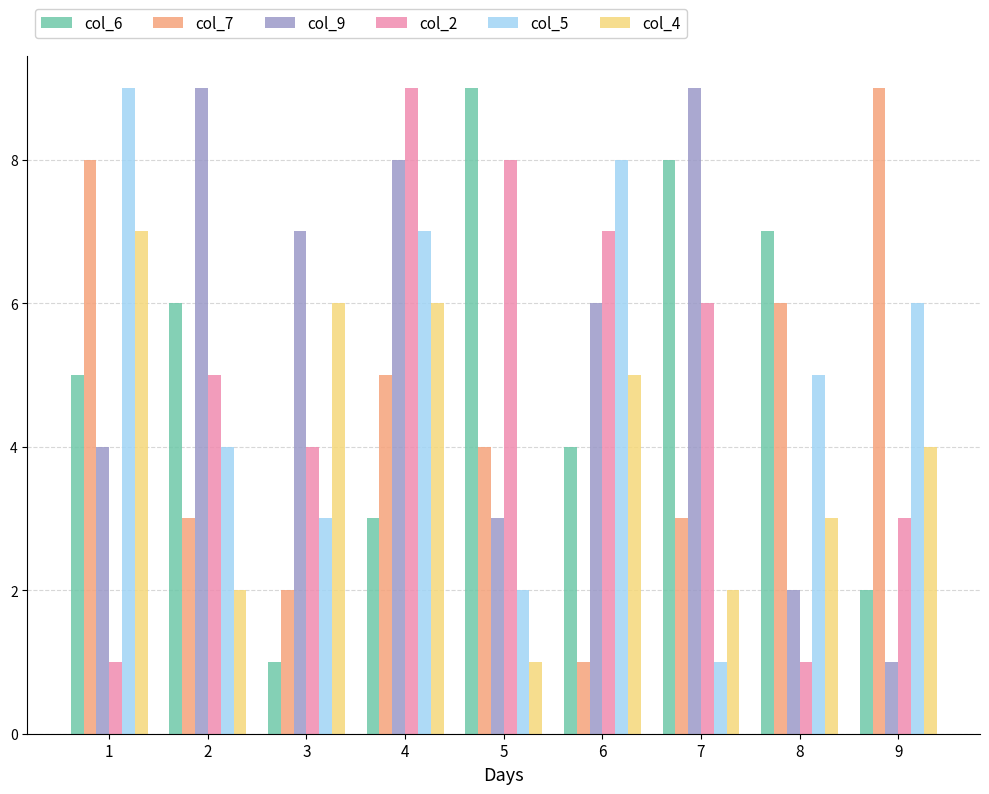

Rank the series at 8 from lowest to highest value.

col_2, col_9, col_4, col_5, col_7, col_6